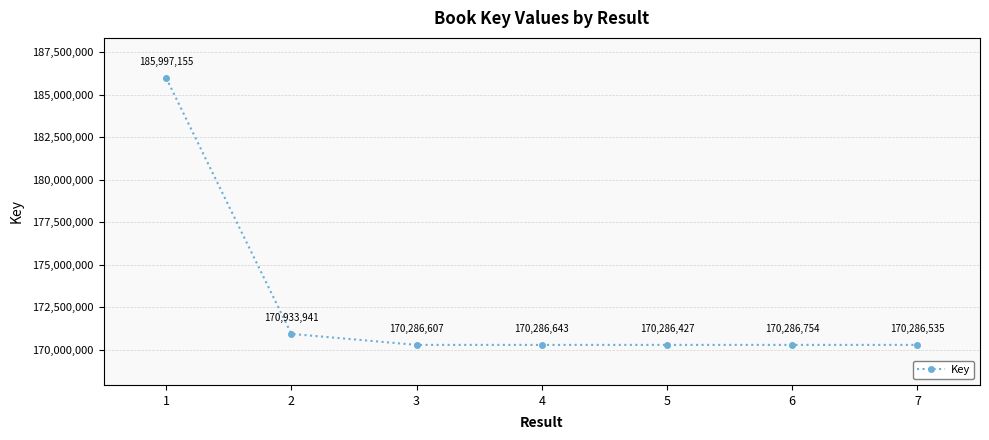

Does the chart have visible grid lines?

Yes